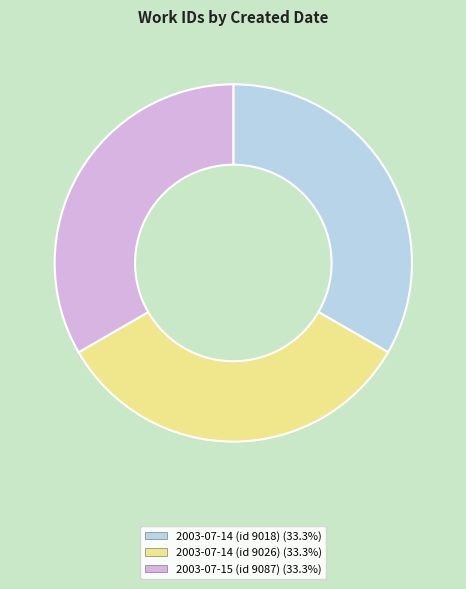

Combined, do 2003-07-14 (id 9026) and 2003-07-15 (id 9087) account for over 50%?

Yes